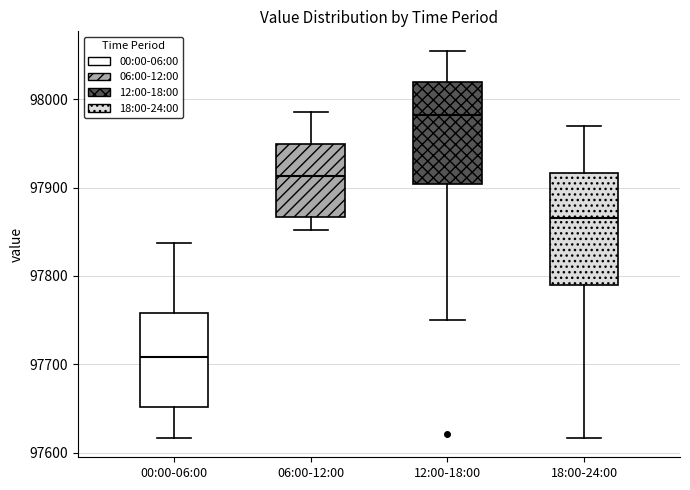

Reading left to right, read every box against the y-axis: the position of its median line, the range the box covers, and the ends of its whiskers. The values are not printed on the chart, so give them approximately, as read against the axis.

00:00-06:00: median 97710, box 97650 to 97760, whiskers 97620 to 97840
06:00-12:00: median 97910, box 97870 to 97950, whiskers 97850 to 97990
12:00-18:00: median 97980, box 97900 to 98020, whiskers 97750 to 98060
18:00-24:00: median 97870, box 97790 to 97920, whiskers 97620 to 97970